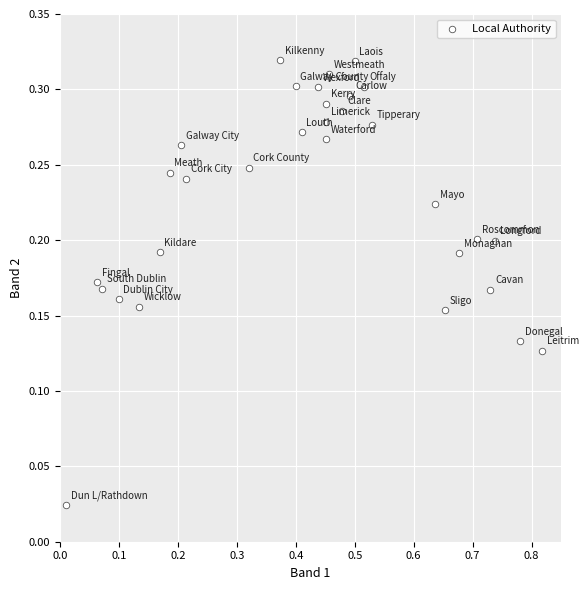

How many points are shown in the scatter plot?

31